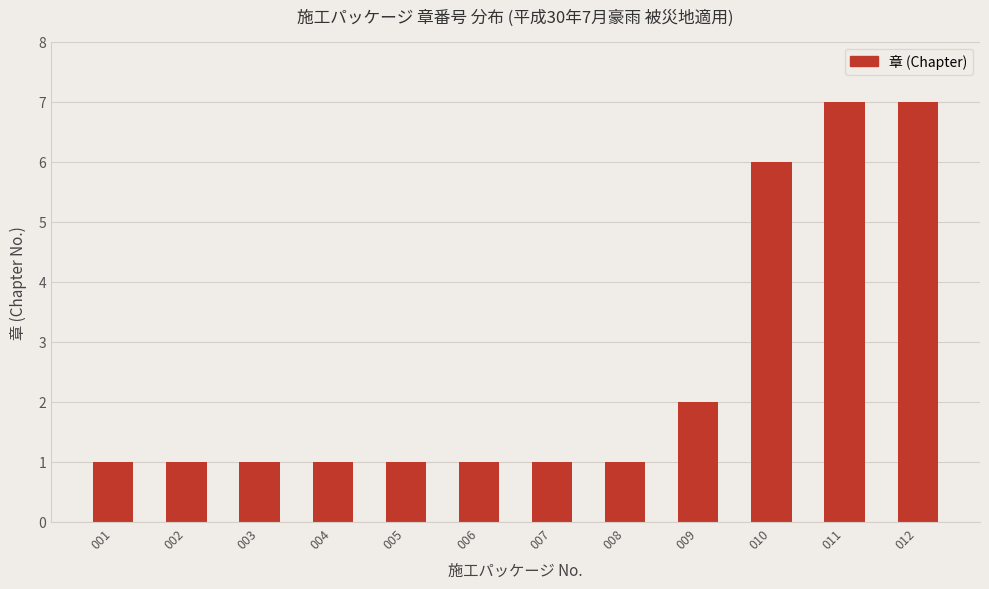

What is the approximate value at 005?

1